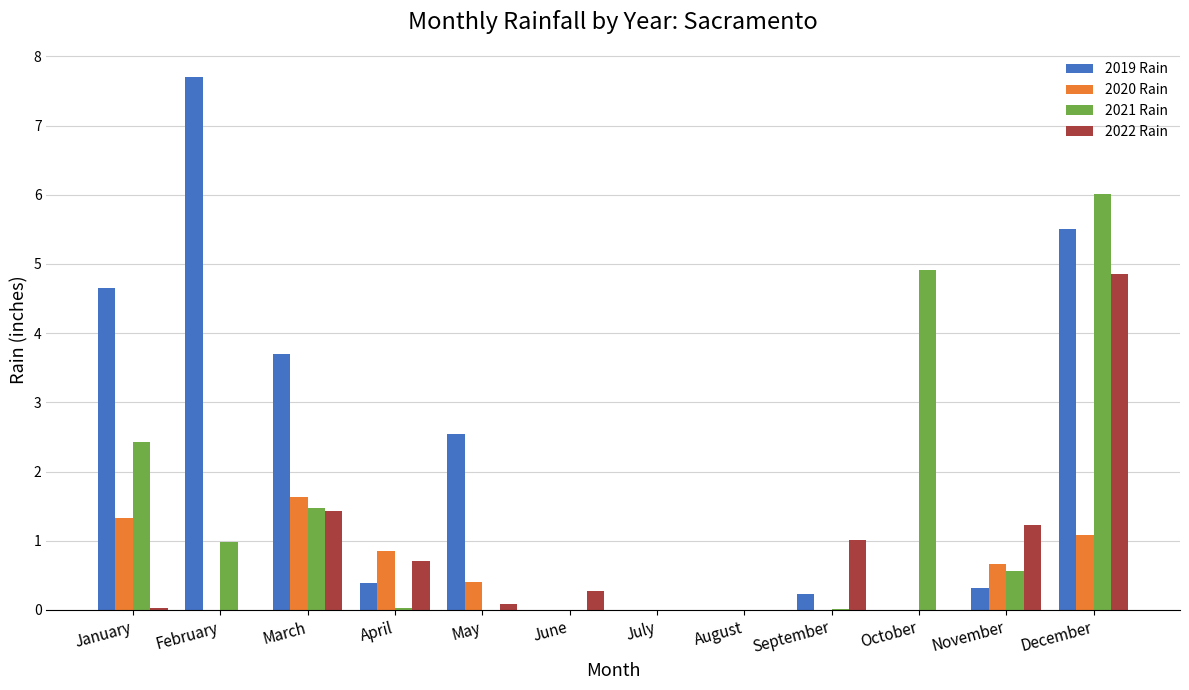

What is the maximum value shown in the chart?

7.7